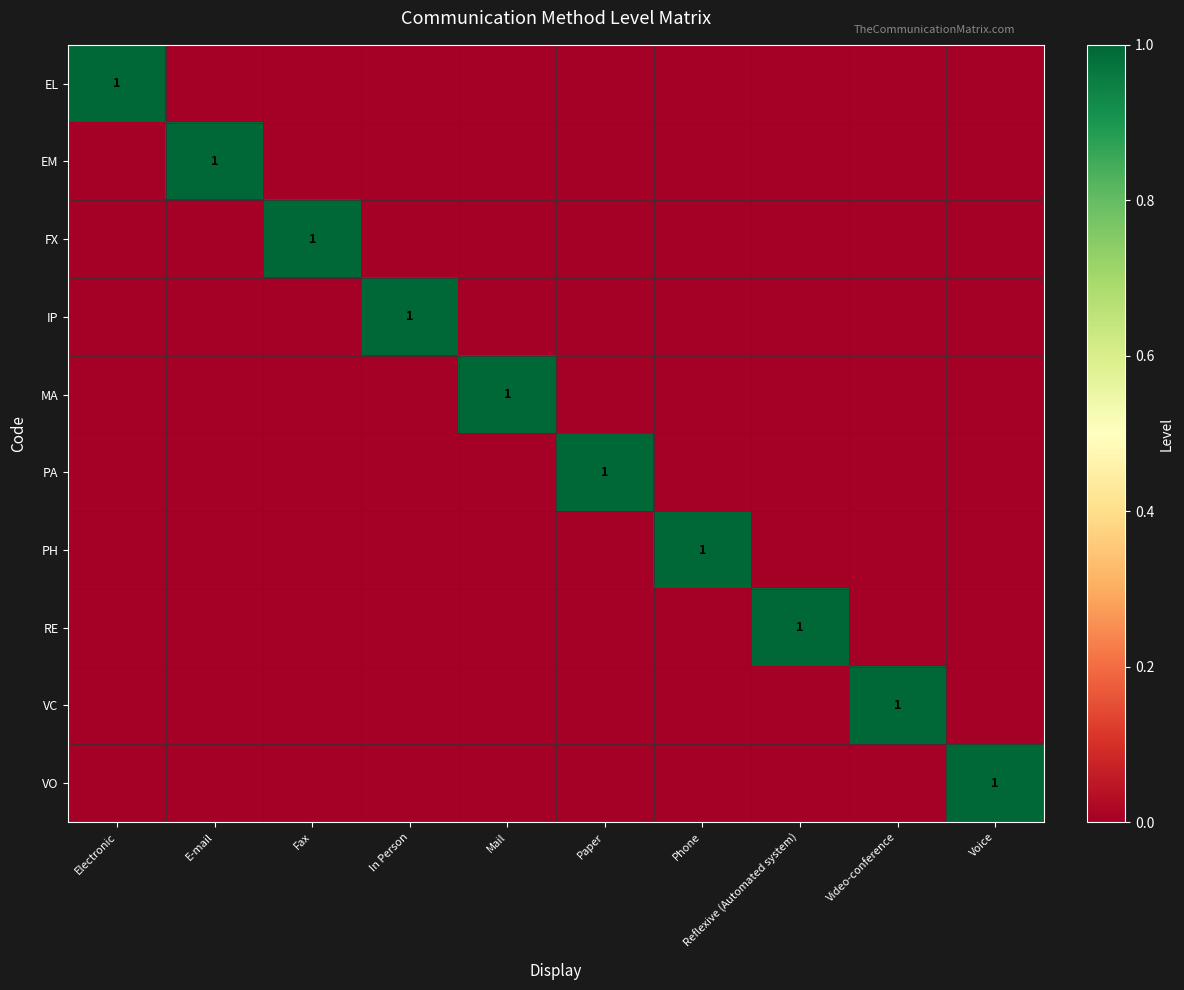

True or false: EL has a value of 2 at Electronic.

False